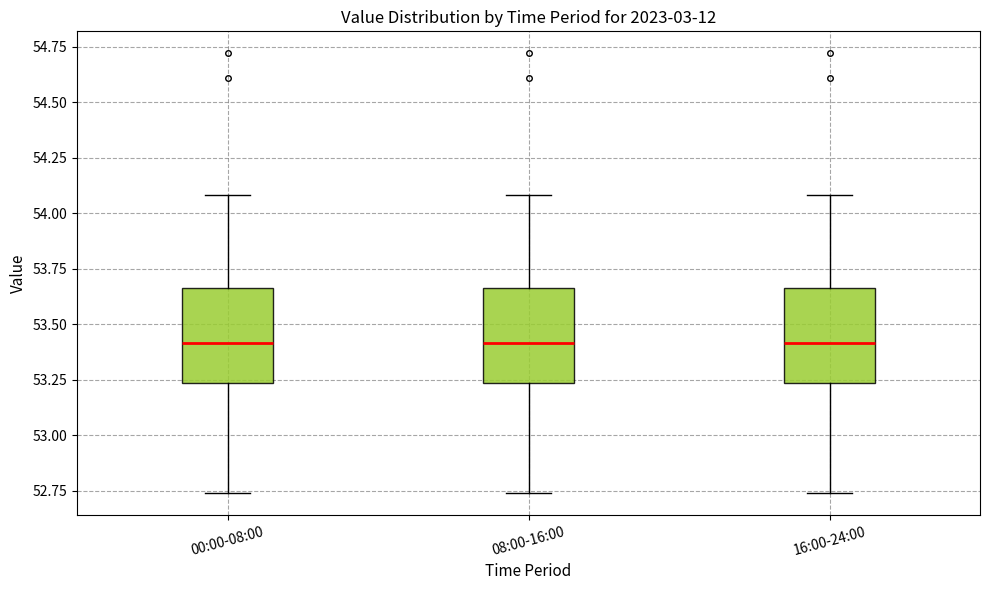

Reading left to right, read every box against the y-axis: the position of its median line, the range the box covers, and the ends of its whiskers. The values are not printed on the chart, so give them approximately, as read against the axis.

00:00-08:00: median 53.40, box 53.25 to 53.65, whiskers 52.75 to 54.10
08:00-16:00: median 53.40, box 53.25 to 53.65, whiskers 52.75 to 54.10
16:00-24:00: median 53.40, box 53.25 to 53.65, whiskers 52.75 to 54.10